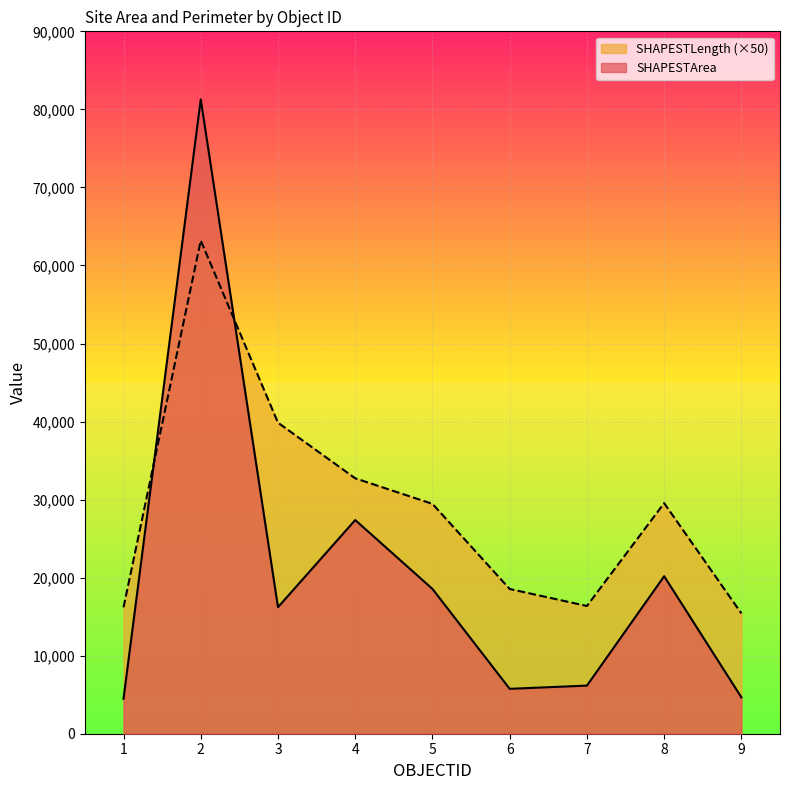

Which series has the largest range (max minus min)?

SHAPESTArea